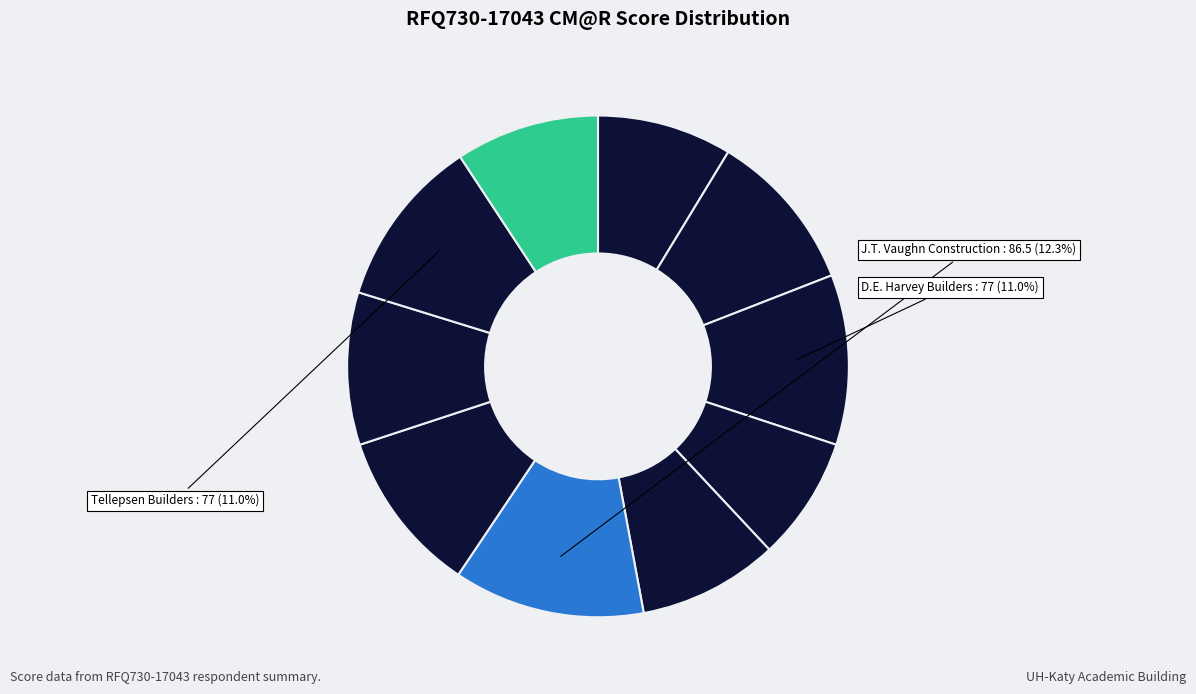

How many segments does this pie chart have?

10